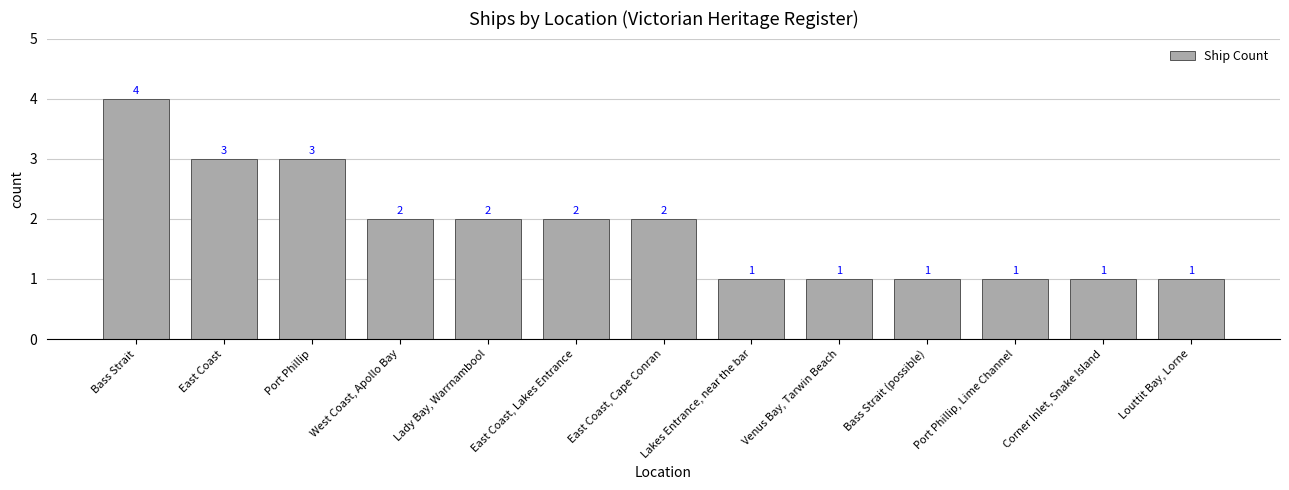

What position from the right is Lakes Entrance, near the bar?

6